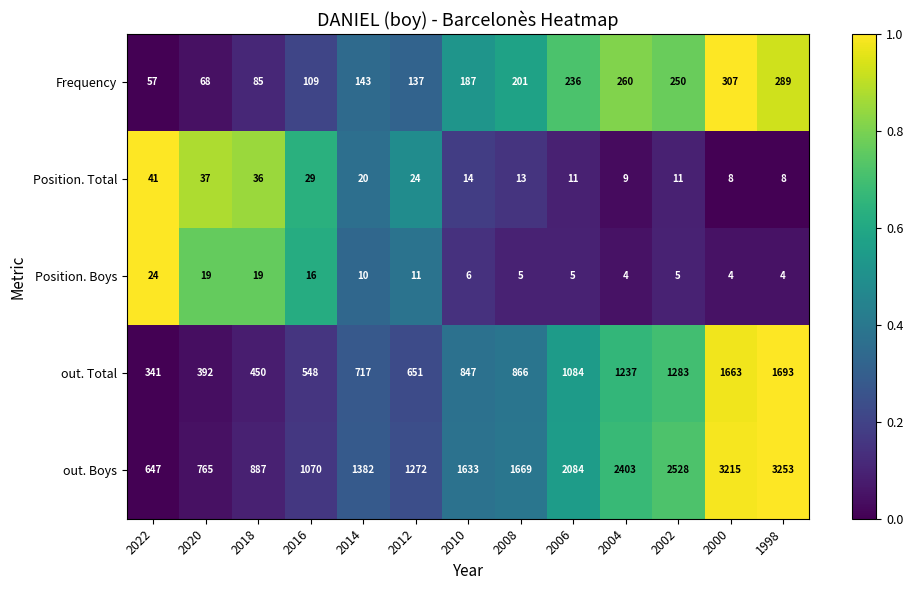

What is the difference between the maximum and second lowest values in the out. Boys series?

2488